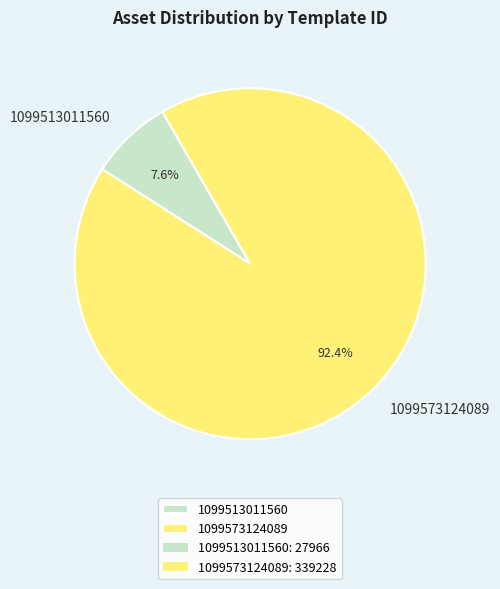

How much of the chart is everything except 1099573124089?

7.6%